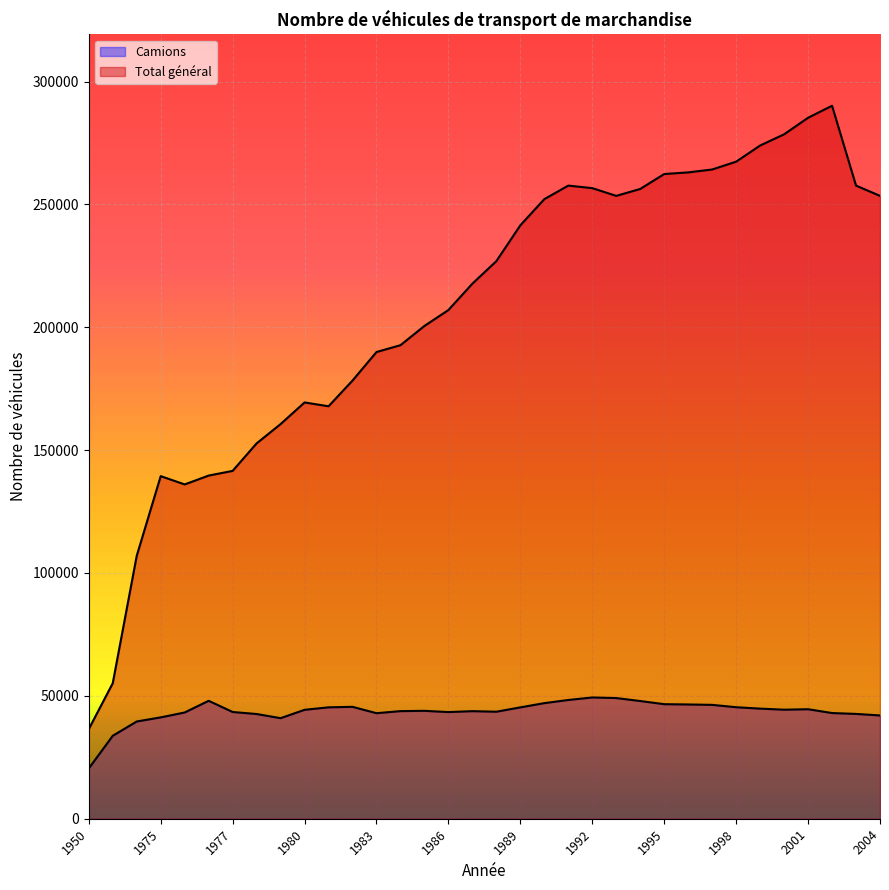

Which category has the highest value in the Camions series?

1992